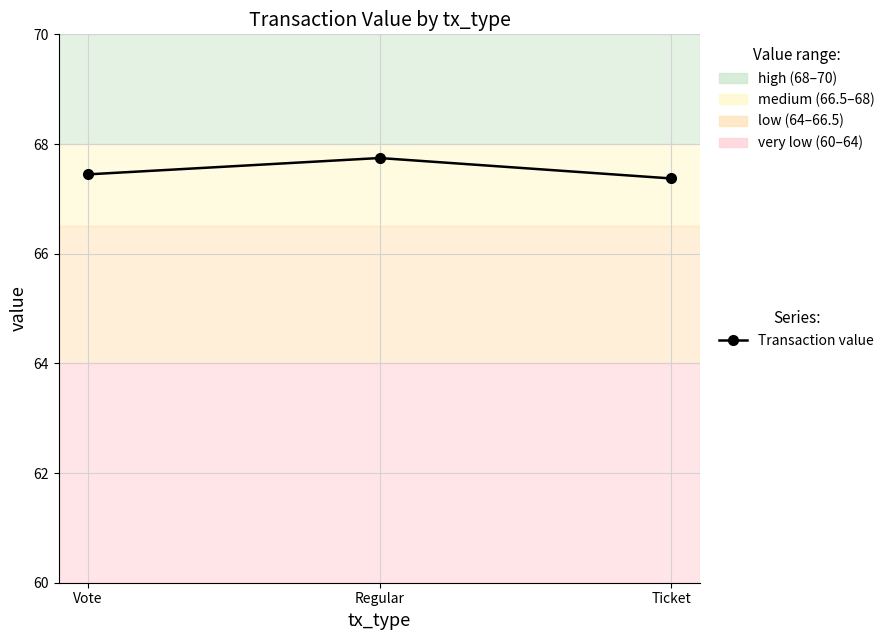

What is the maximum value shown in the chart?

67.7